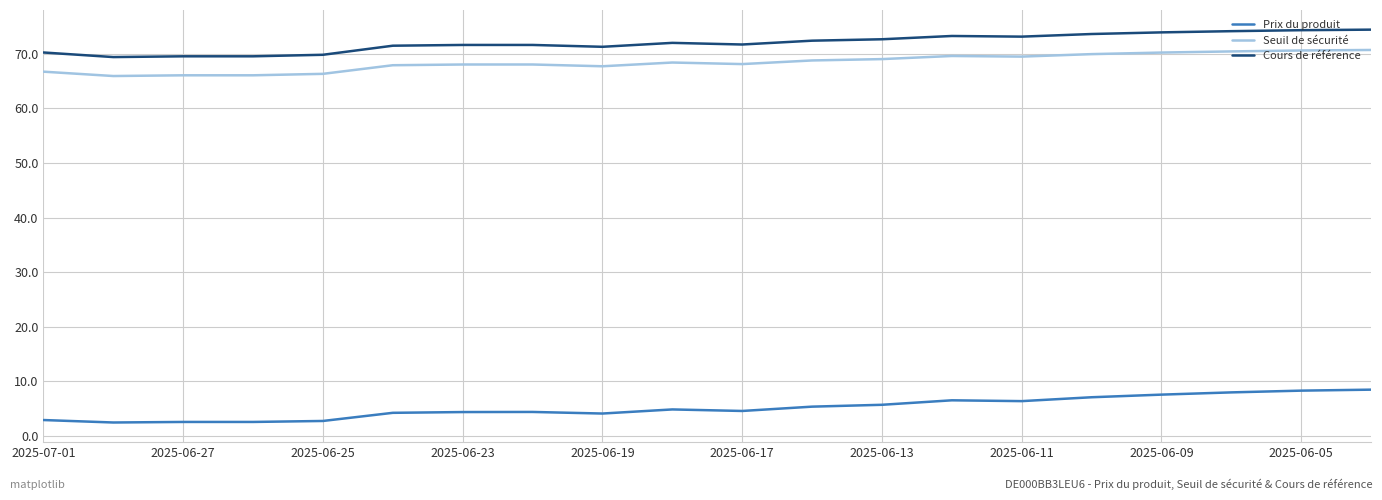

True or false: Seuil de sécurité and Cours de référence intersect in this chart.

False